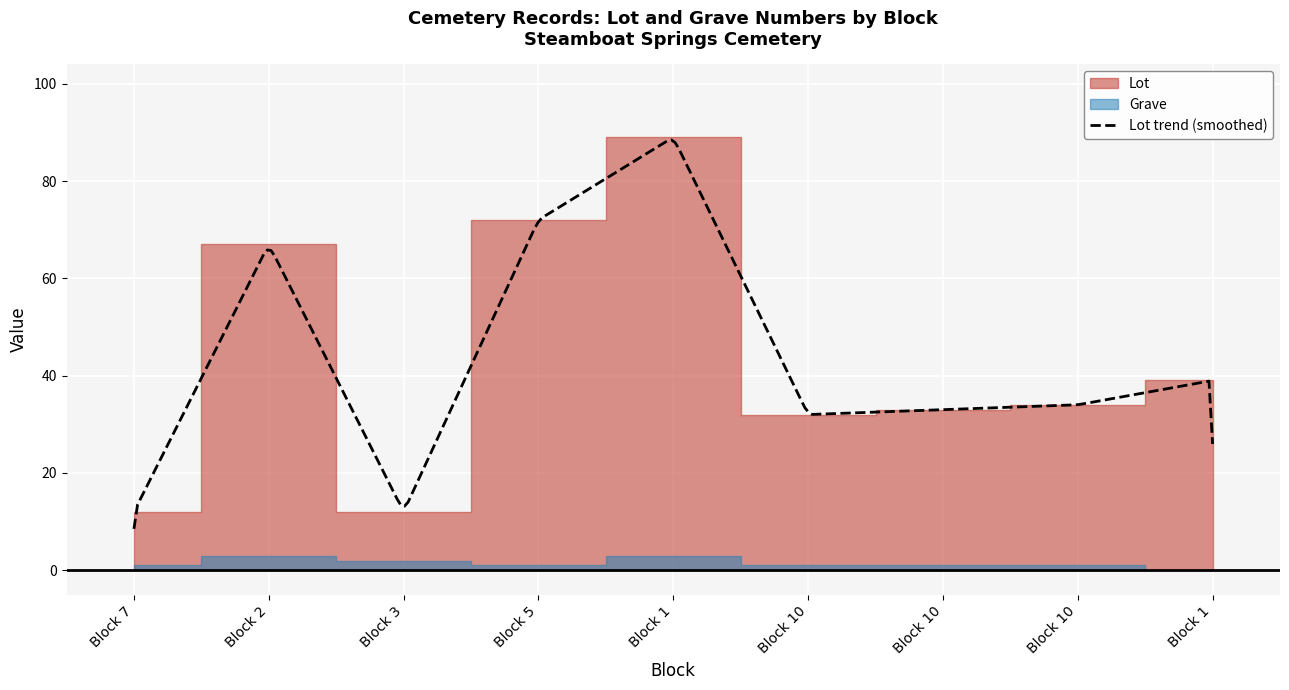

Which series has the largest total across all categories?

Lot